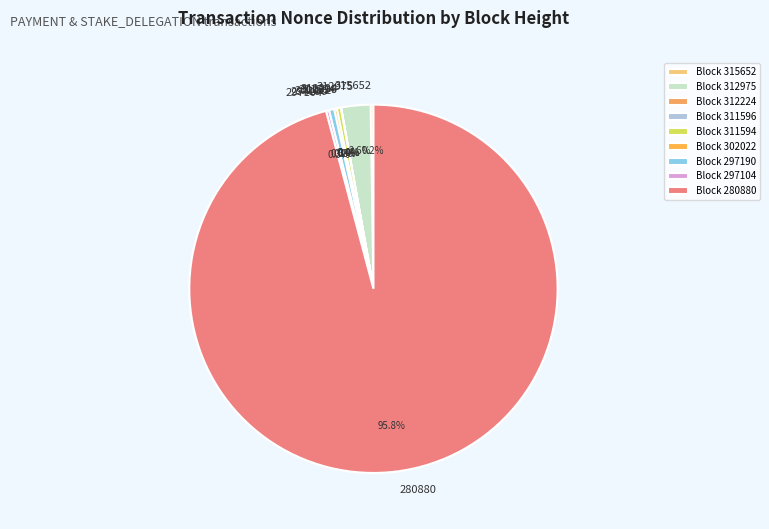

Is there a majority slice in this chart?

Yes